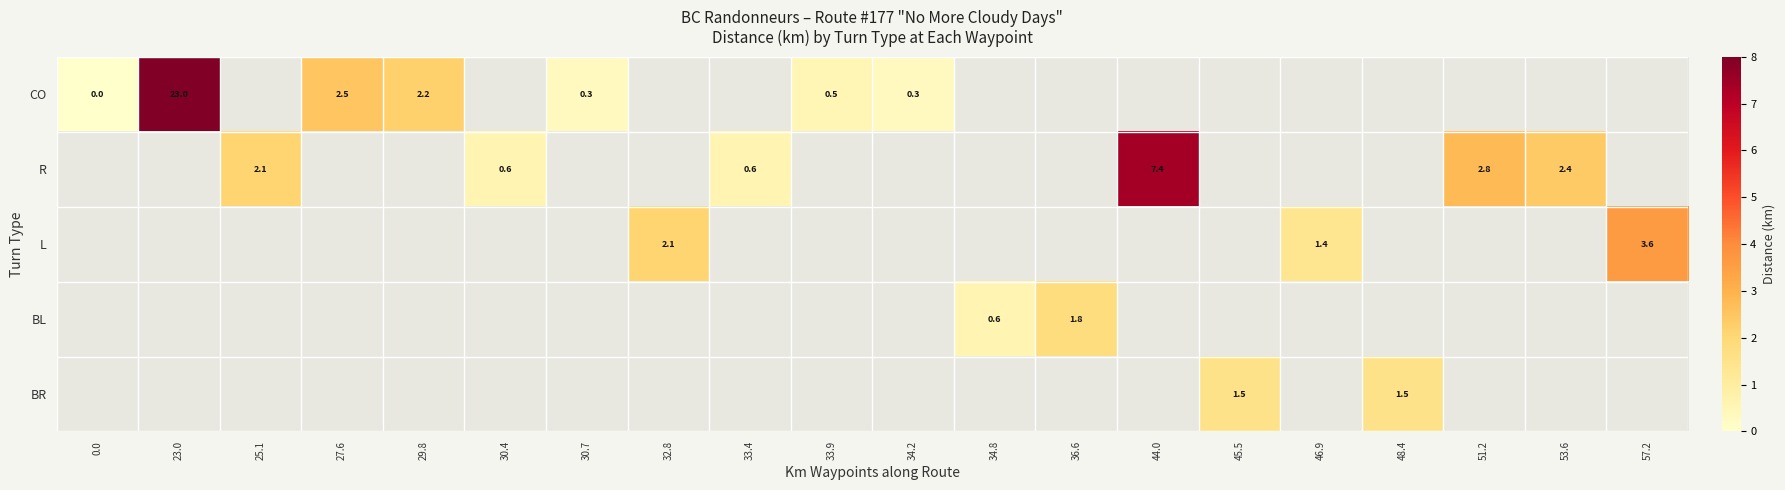

The value of BL at 34.8 is 0.6. True or false?

True